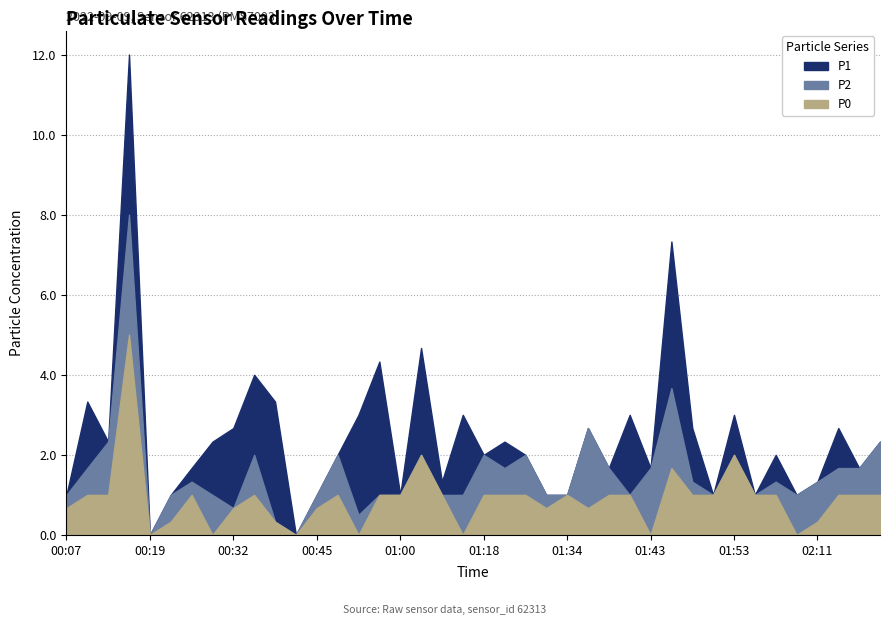

The P2 series shows 1.4 at 01:31. True or false?

False